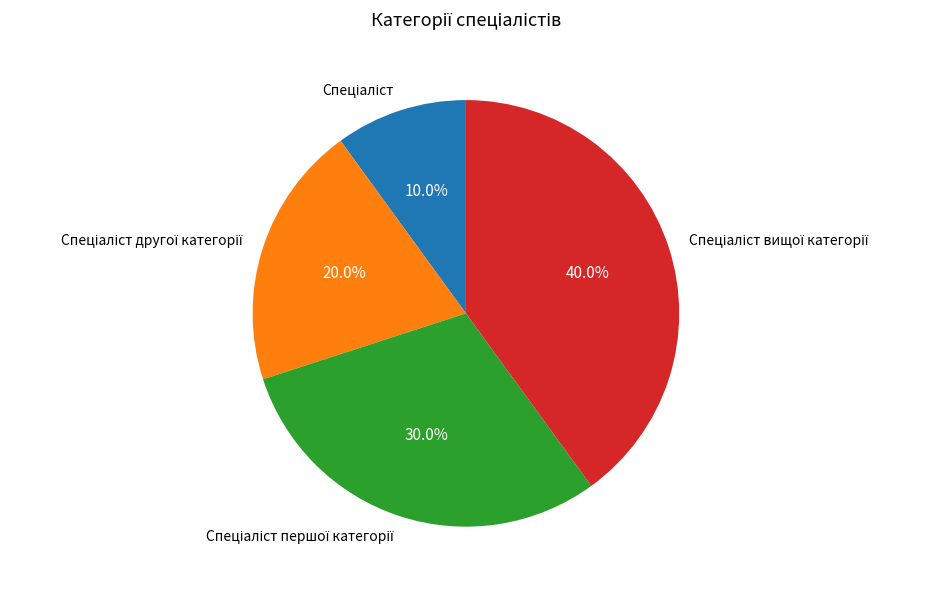

Is there any slice that represents more than half of the pie?

No